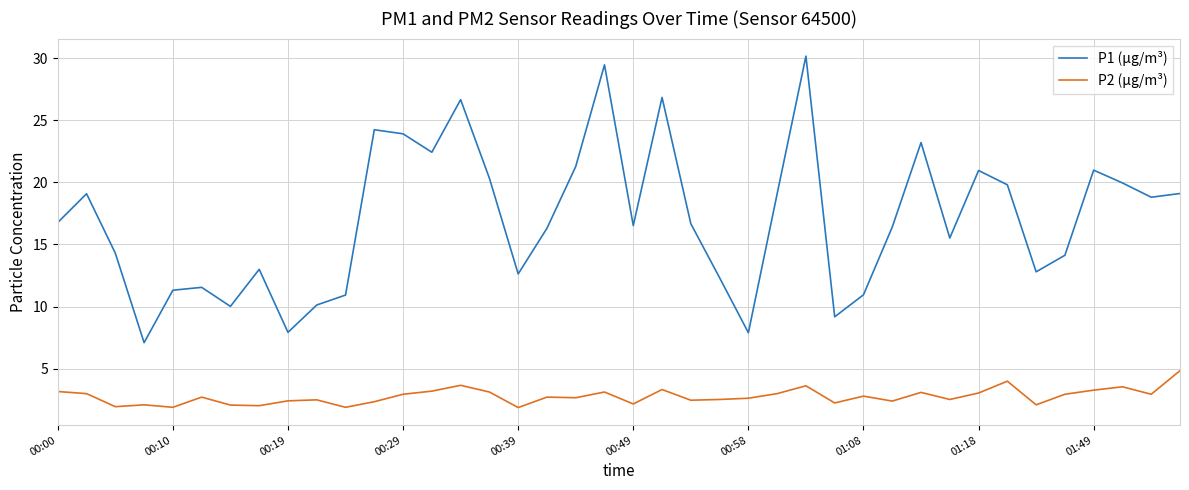

What is the difference between the maximum and minimum values in the P2 (µg/m³) series?

3.0